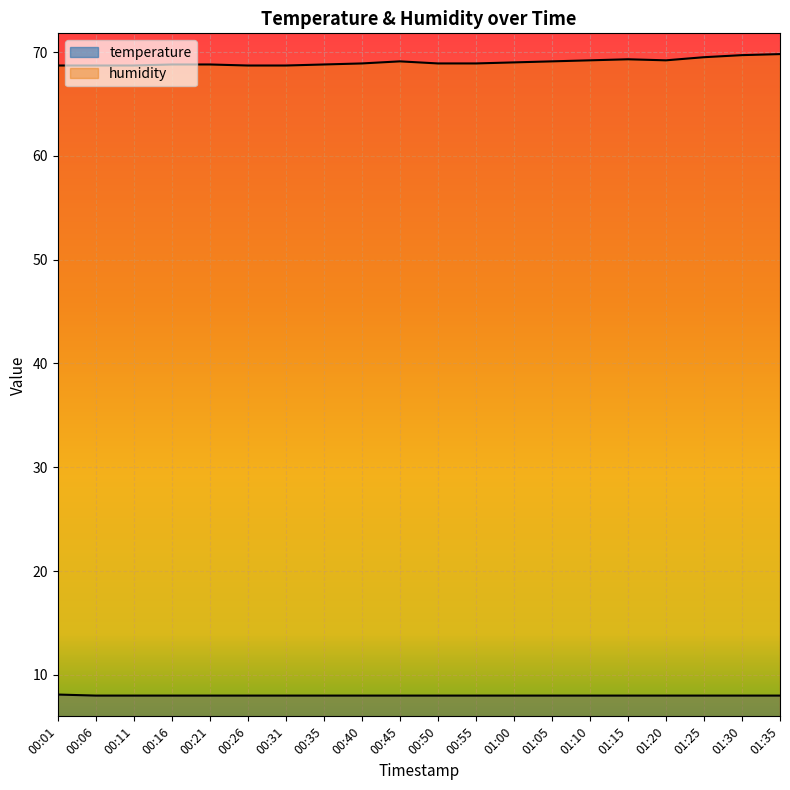

Is the value of temperature at 00:50 greater than the value of humidity at 01:30?

No